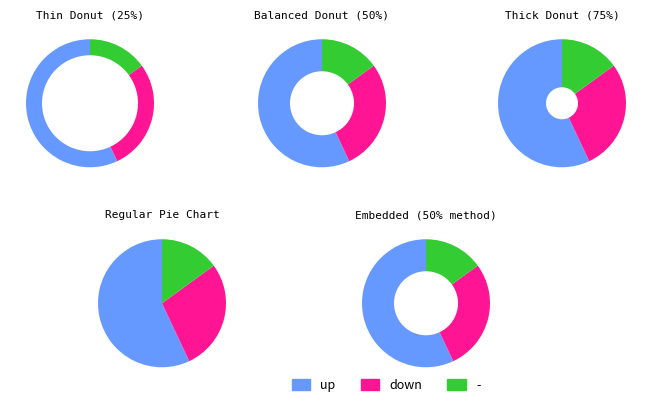

Do down and - together represent more than half of the pie?

No